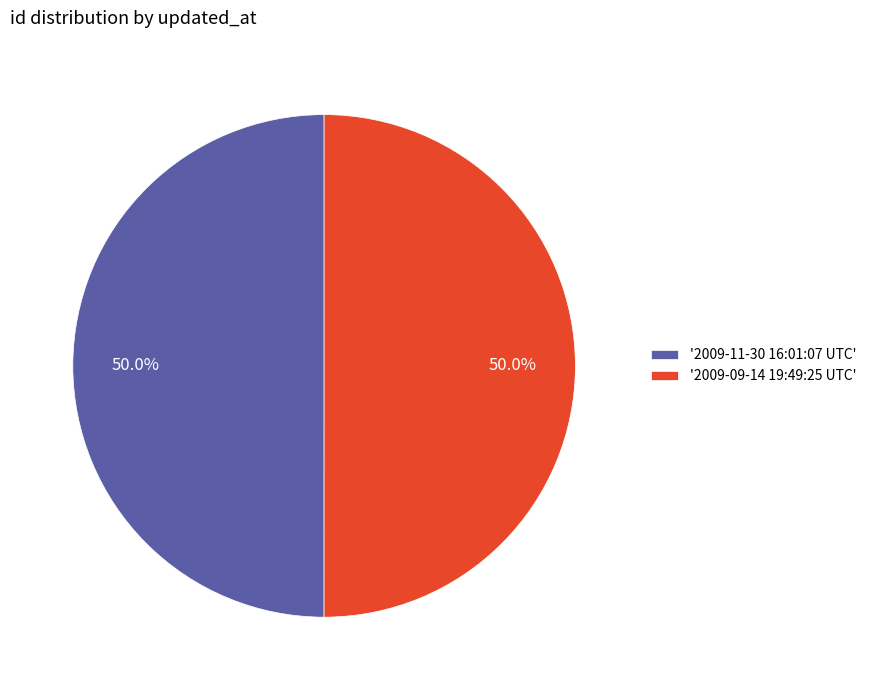

Approximately how many times larger is the value at '2009-11-30 16:01:07 UTC' compared to '2009-09-14 19:49:25 UTC'?

1.0